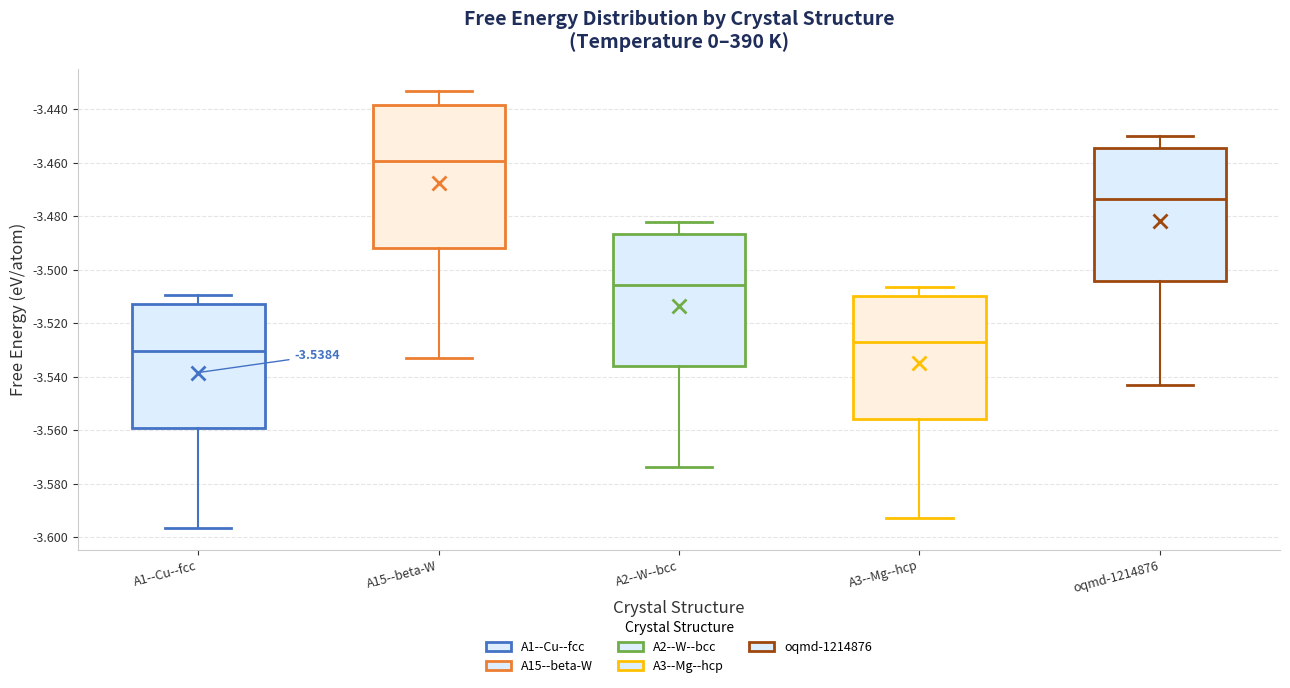

Which box is the tallest, from its lower edge to its upper edge?

A15--beta-W